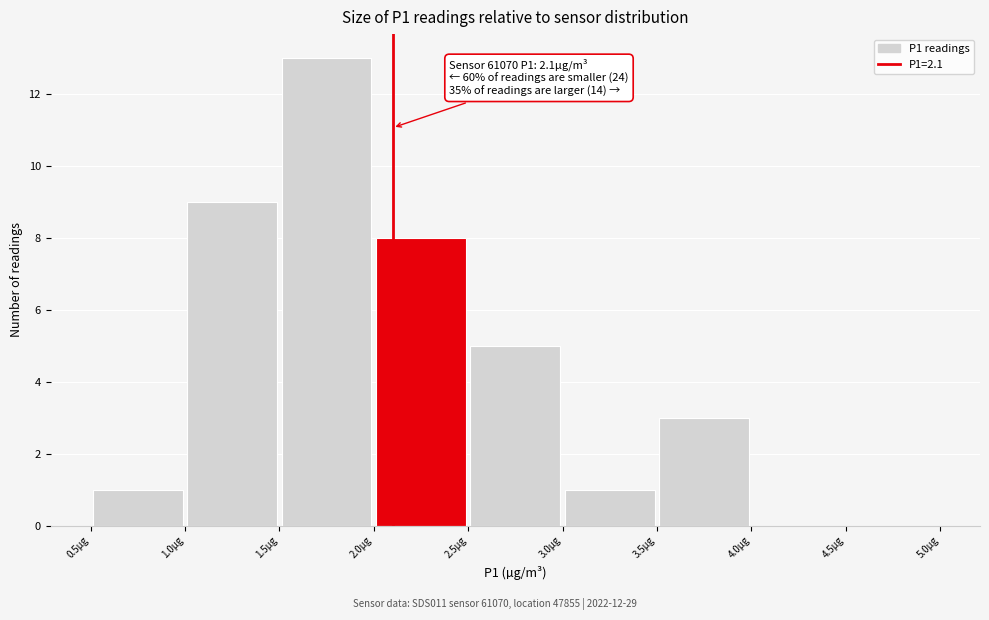

Which range on the x-axis has the tallest bar?

1.5 to 2.0